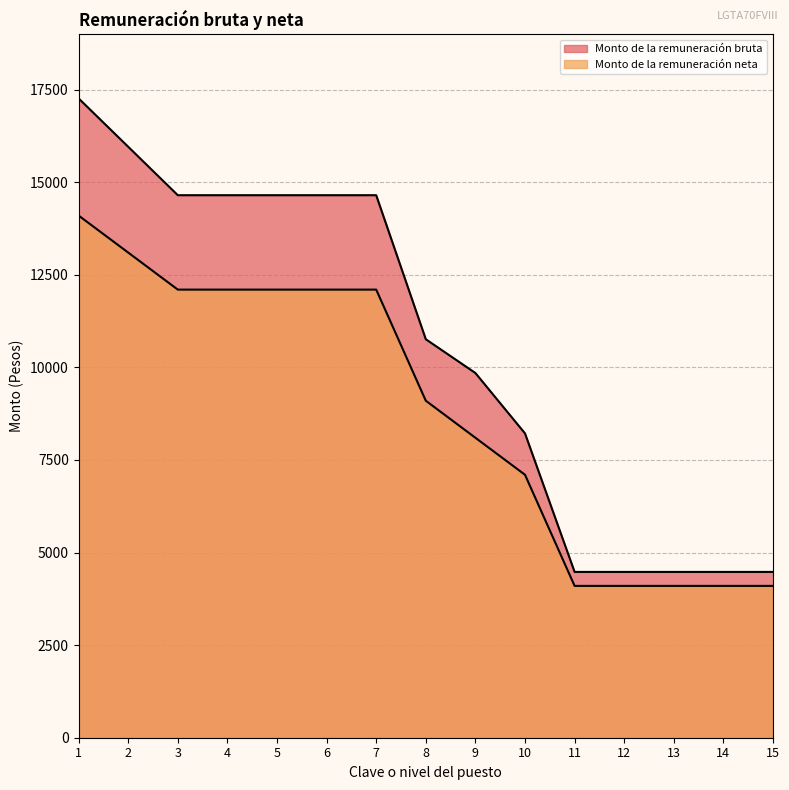

Between 4 and 12, which series saw the biggest shift?

Monto de la remuneración bruta